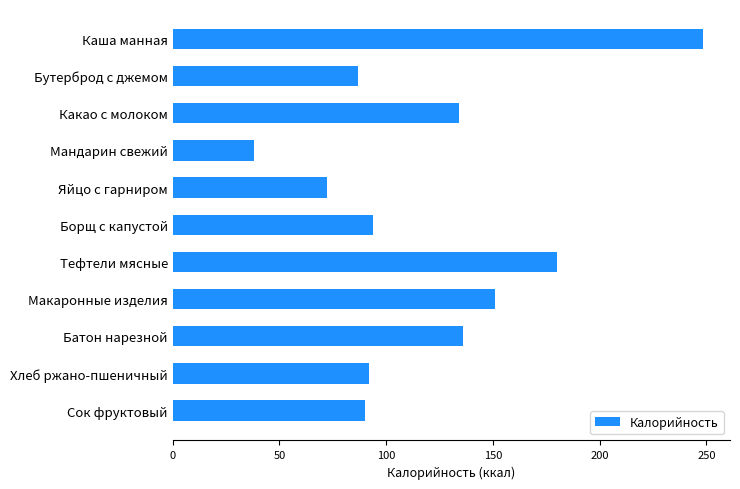

Which has a higher value, Батон нарезной or Макаронные изделия?

Макаронные изделия